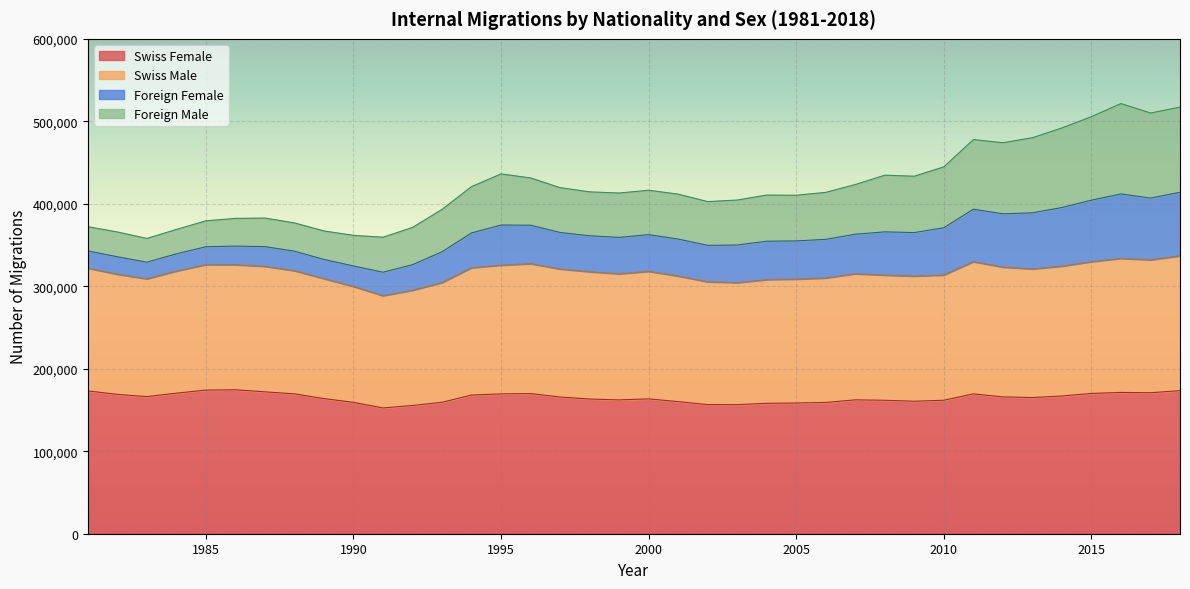

How many lines are shown in the chart?

4